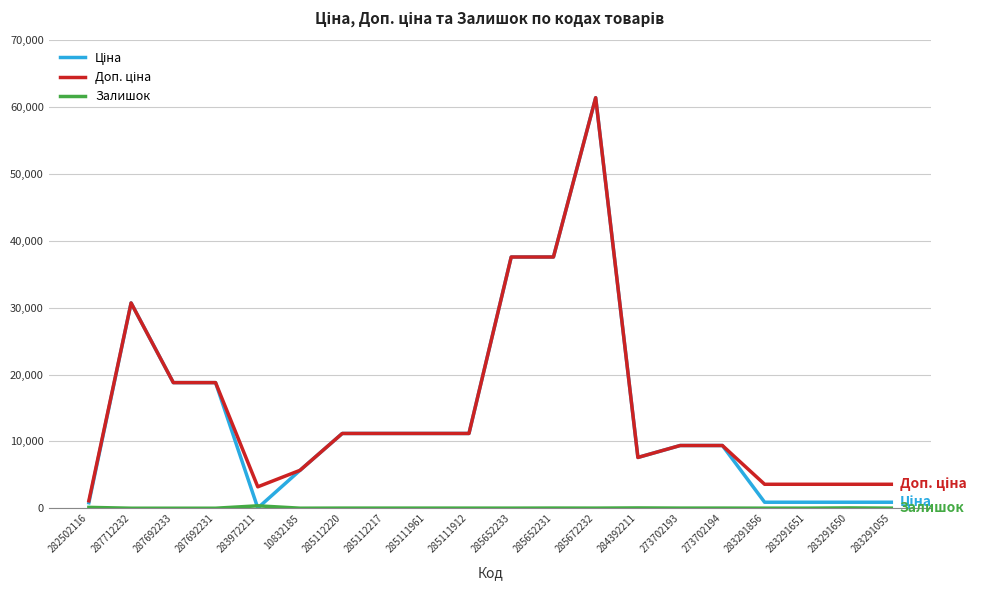

At how many categories does at least one series exceed 9955?

10